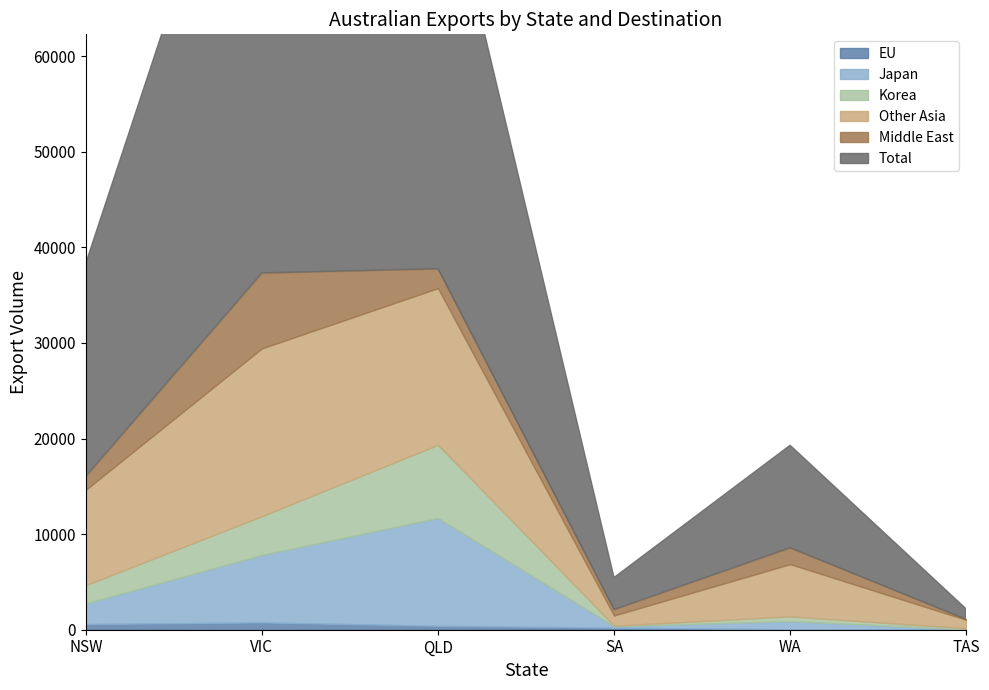

Which category has the lowest value across all series?

TAS